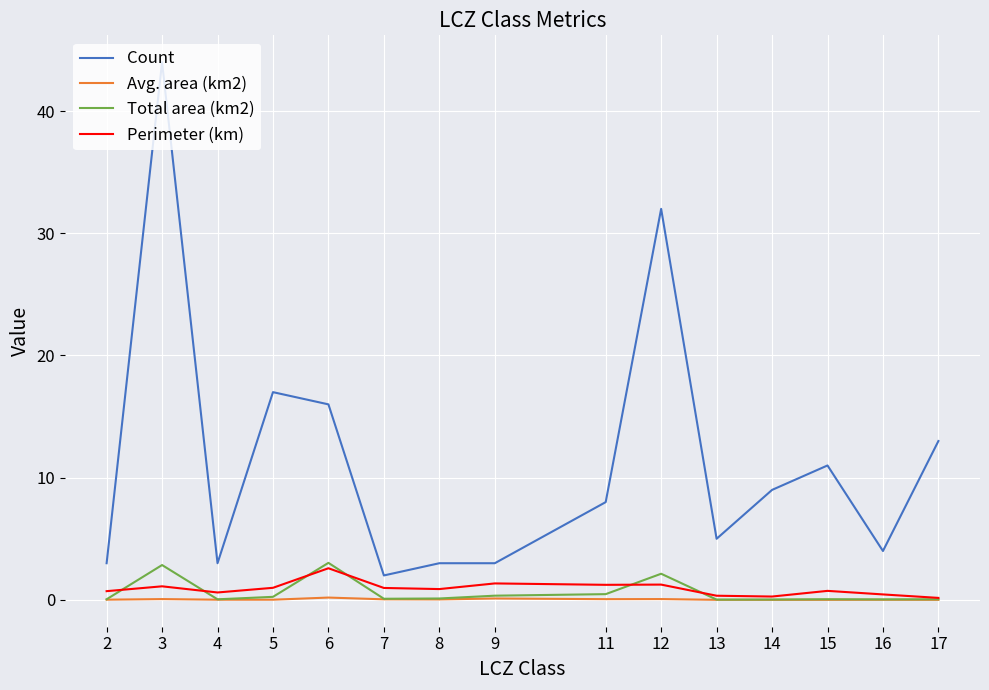

At how many categories does at least one series exceed 37?

1